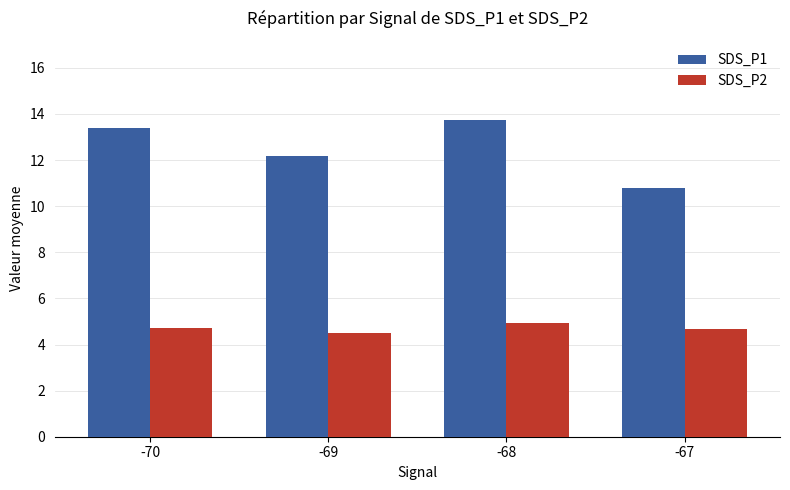

List the series in order of their overall mean, lowest first.

SDS_P2, SDS_P1